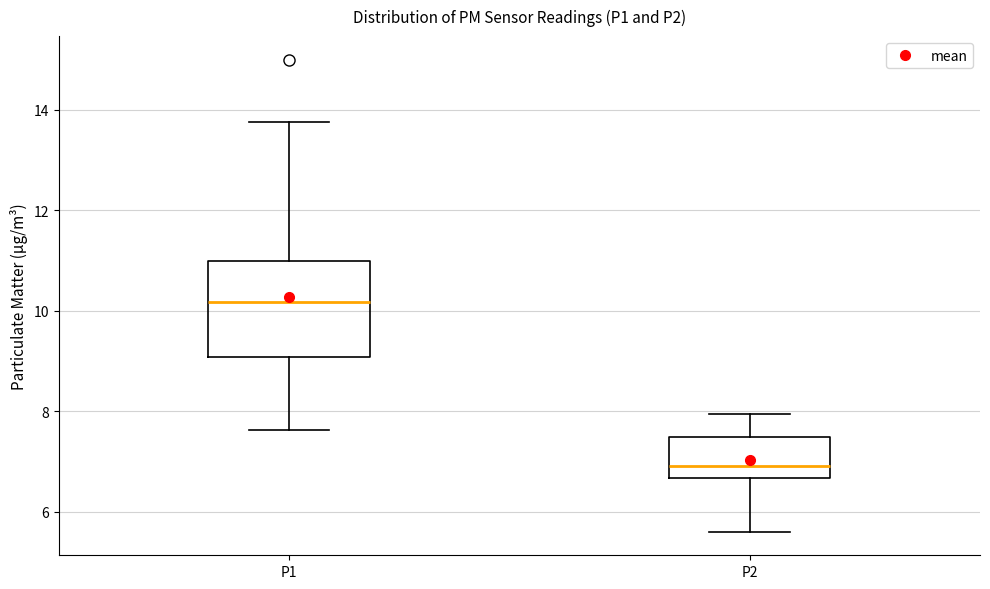

Where is the upper edge of the box for P2 on the y-axis? The values are not printed on the chart, so give them approximately, as read against the axis.

7.4